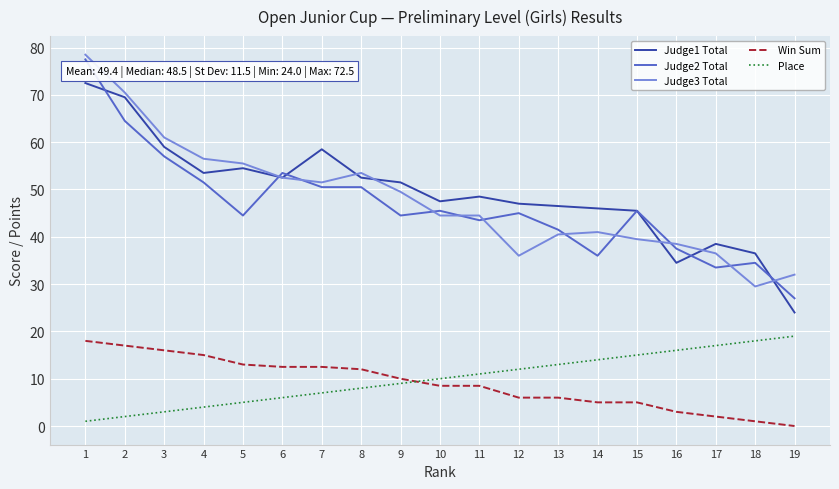

How many intersections are there between Judge2 Total and Judge3 Total?

10